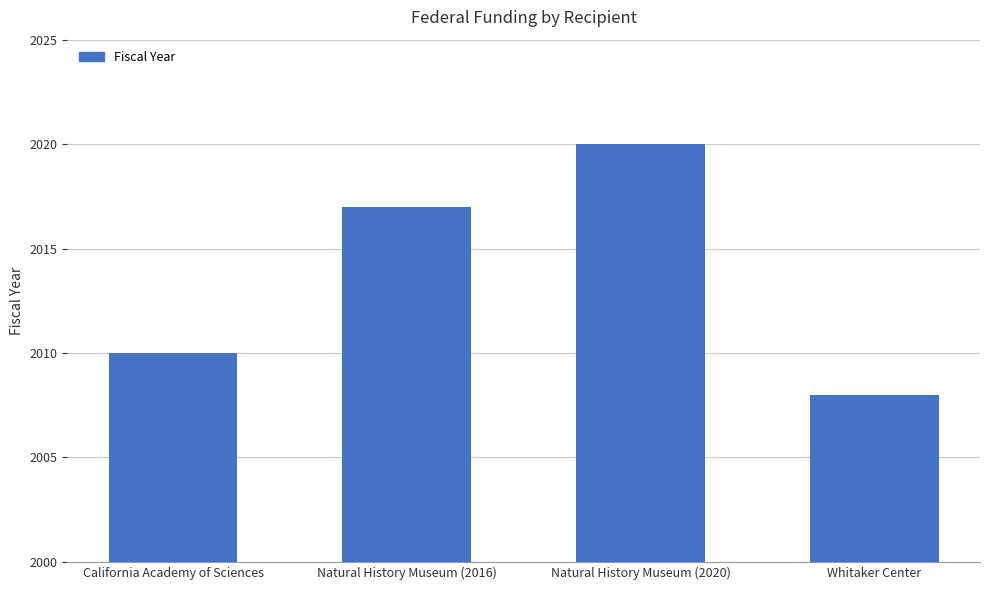

Which category has the lowest value across all series?

Whitaker Center